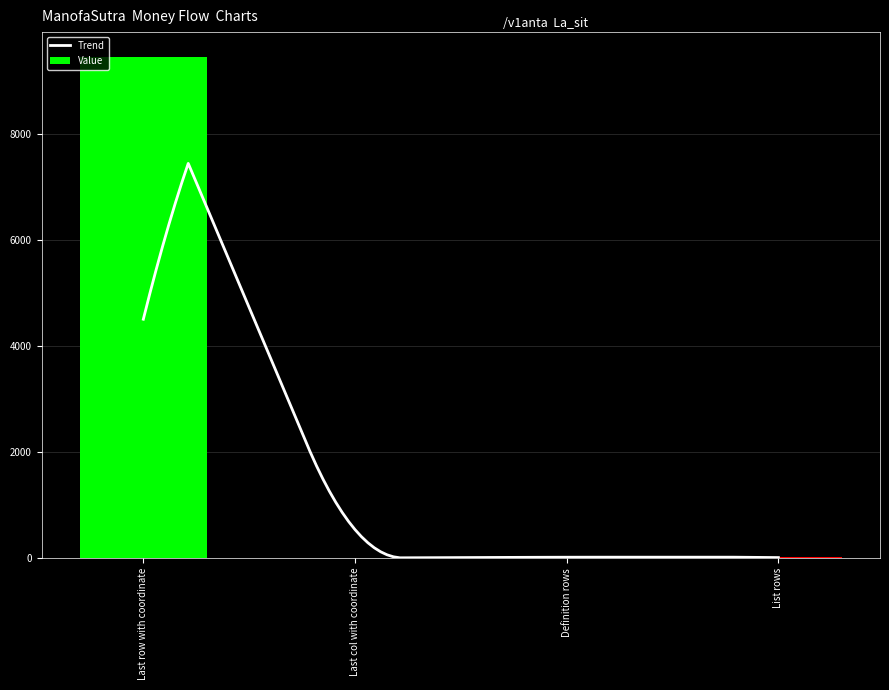

Count the number of categories in the chart.

4